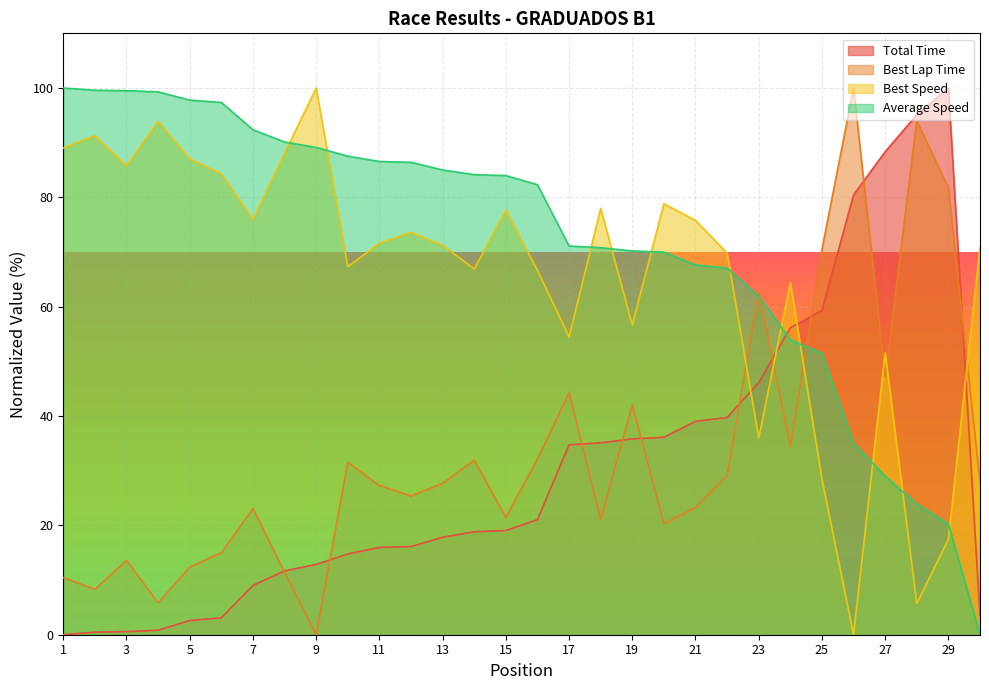

What is the difference between the maximum and second lowest values in the Best Speed series?

94.3